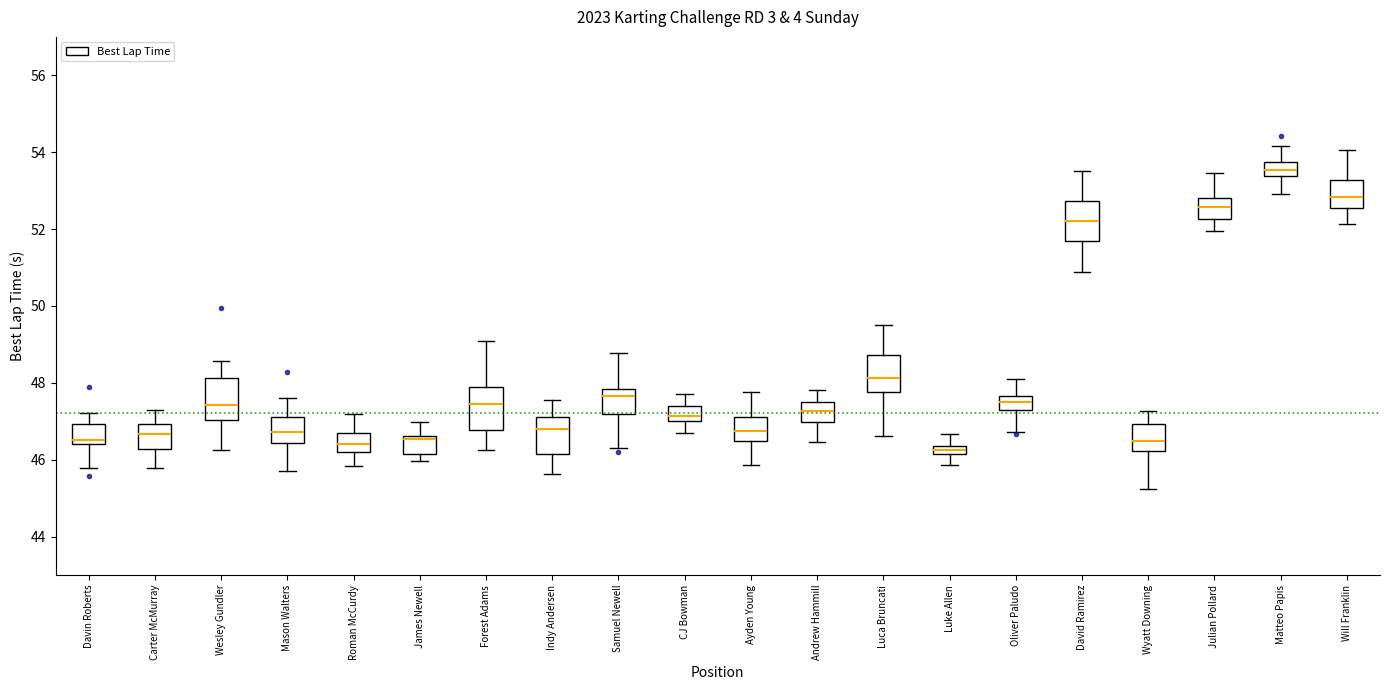

Which box's median line is the highest?

Matteo Papis